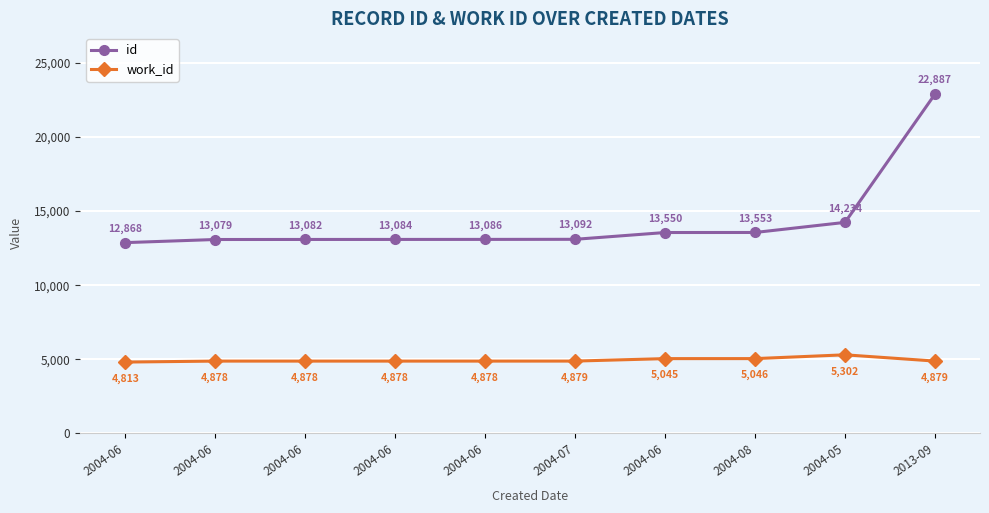

What is the spread (max minus min) of values at 2004-06?

8055